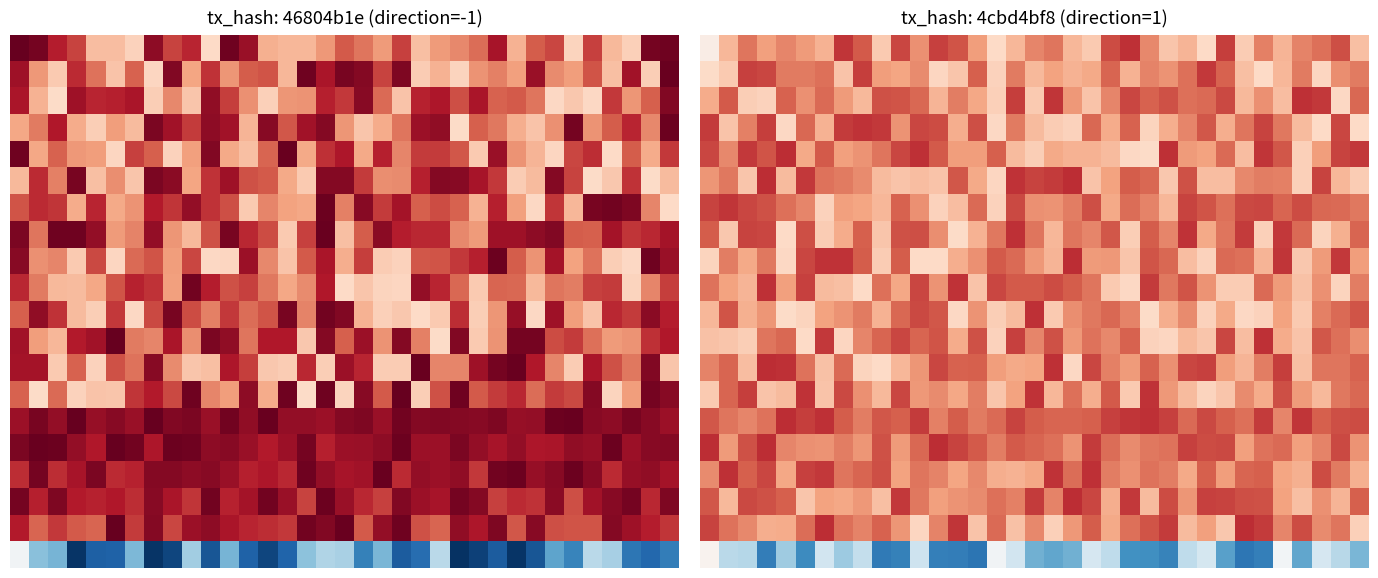

At which category is the sum across all series the highest?

3